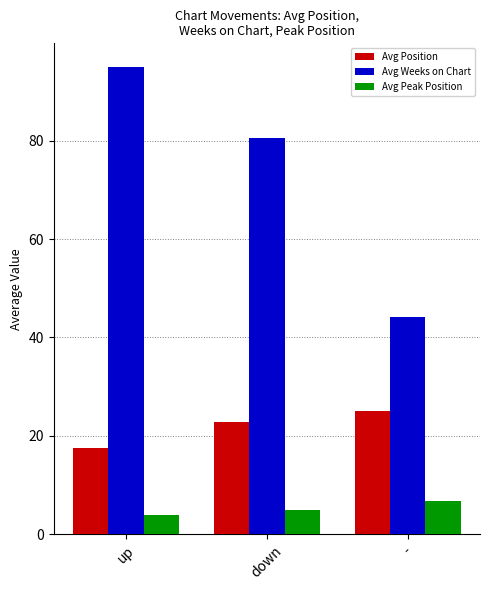

Reading left to right, extract all data points from this chart.

Avg Position: up=17.5	down=22.8	-=25.1
Avg Weeks on Chart: up=95.0	down=80.5	-=44.1
Avg Peak Position: up=4.0	down=5.0	-=6.8